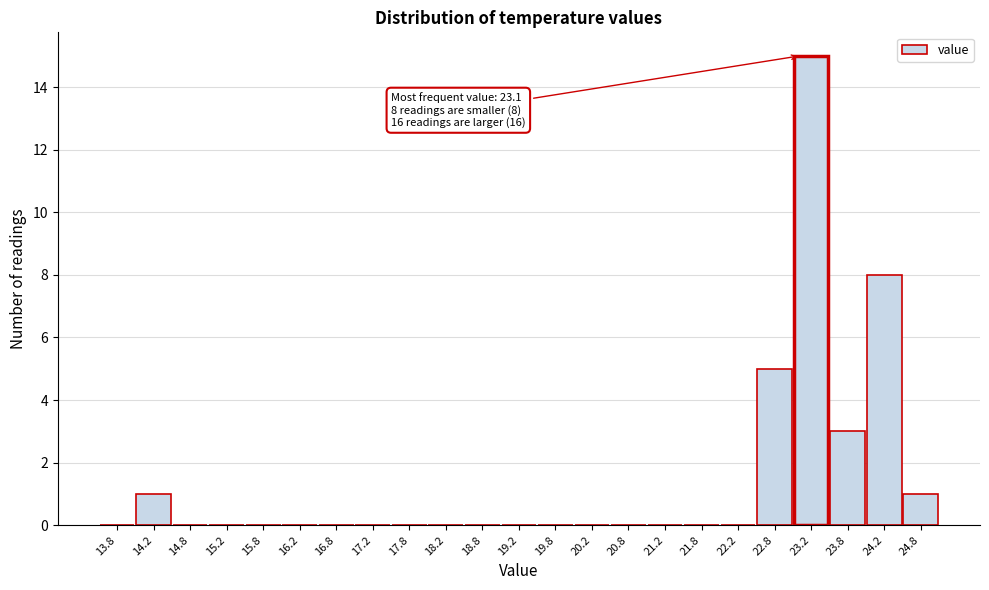

Over which range of the x-axis is the bar tallest?

23.0 to 23.5